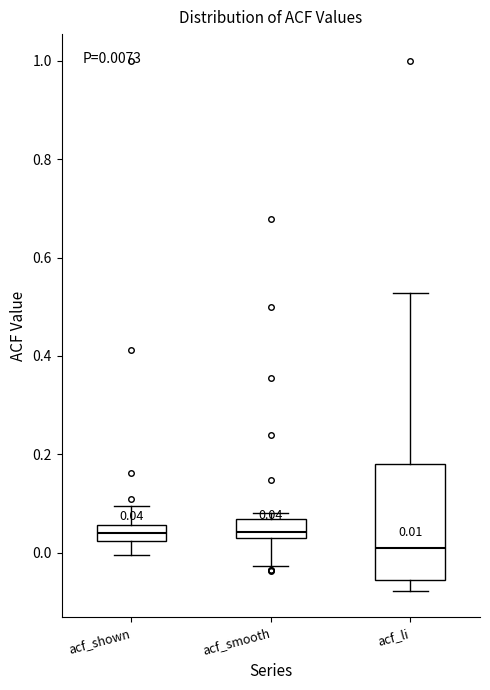

Which box is the tallest, from its lower edge to its upper edge?

acf_li